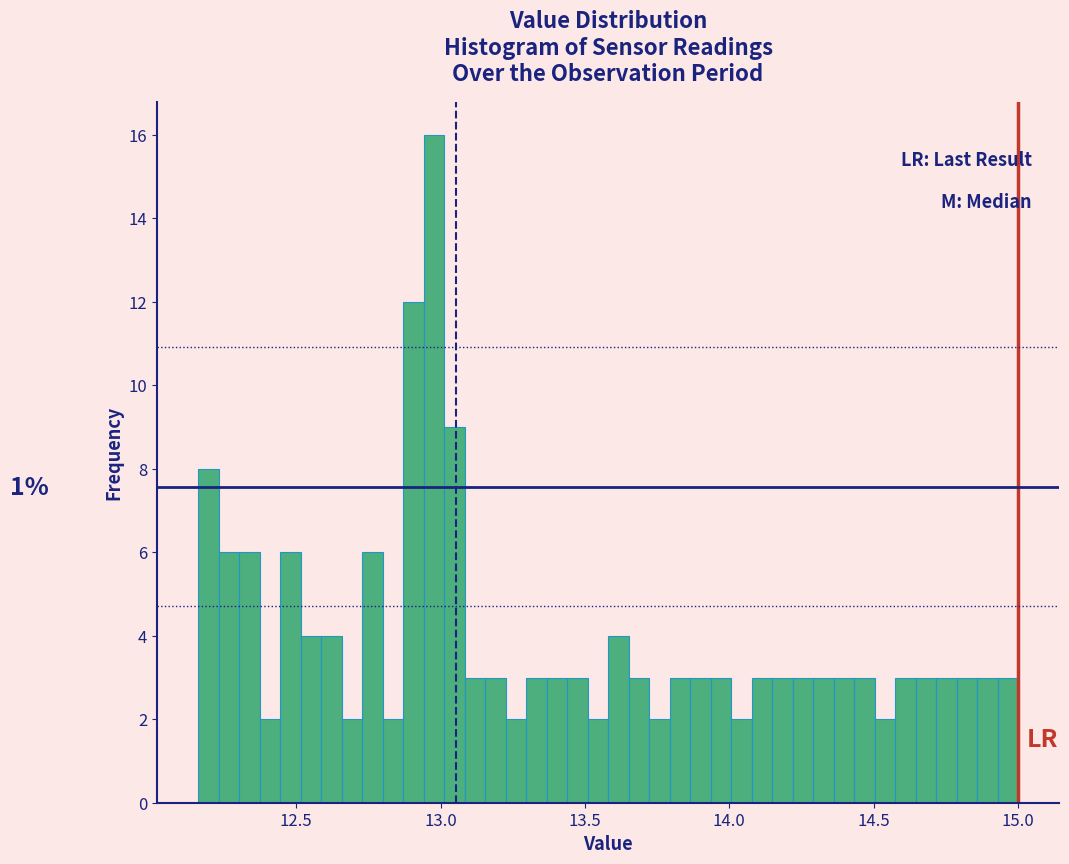

Read against the x-axis, roughly where is the centre of the tallest bar?

13.00